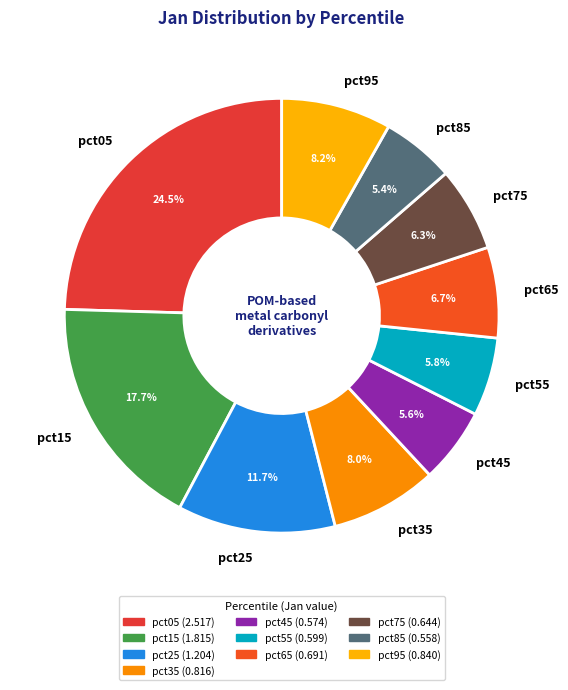

Combined, do pct65 and pct25 account for over 50%?

No